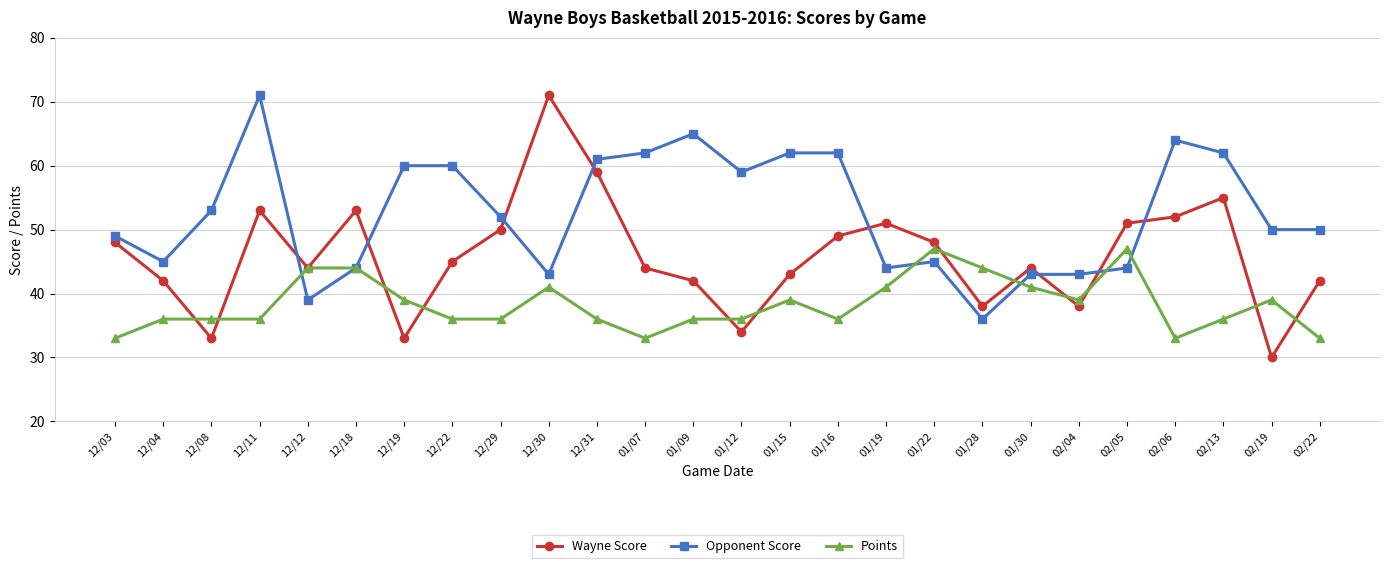

The value of Points at 01/15 is 66. True or false?

False